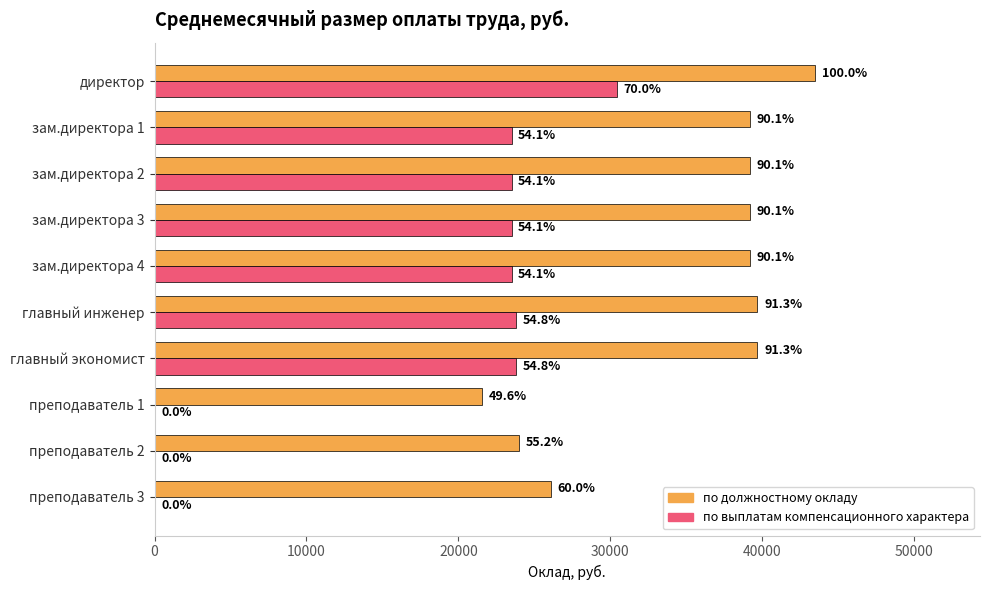

What are all the series names shown in the legend?

по должностному окладу, по выплатам компенсационного характера